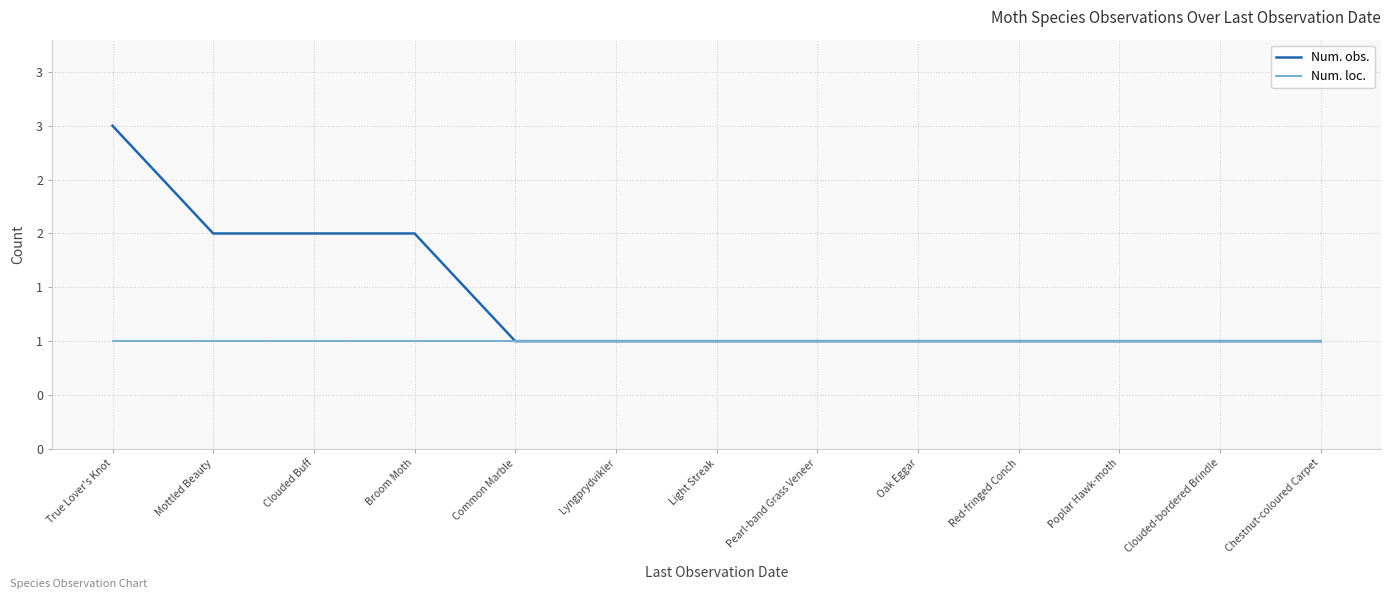

What are all the series names shown in the legend?

Num. obs., Num. loc.